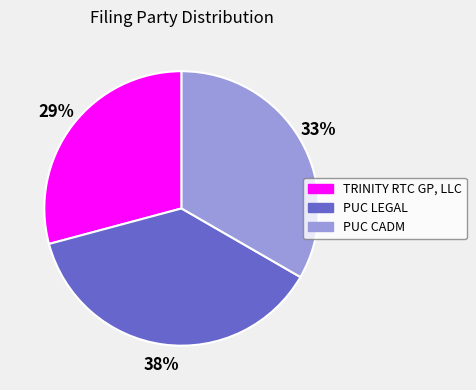

Which category has the biggest portion of the pie?

PUC LEGAL